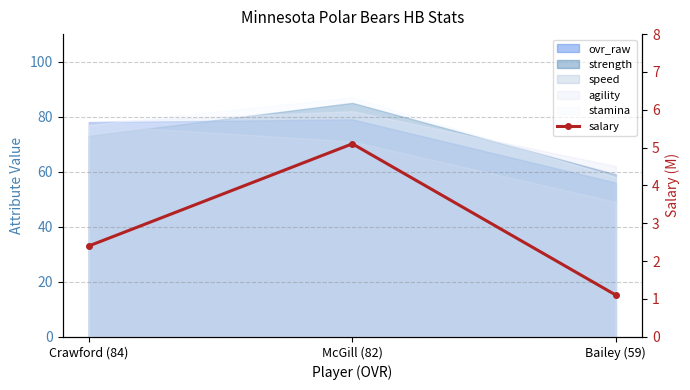

Reading left to right, list all the values displayed in this chart.

Crawford (84)=2.4	McGill (82)=5.1	Bailey (59)=1.1